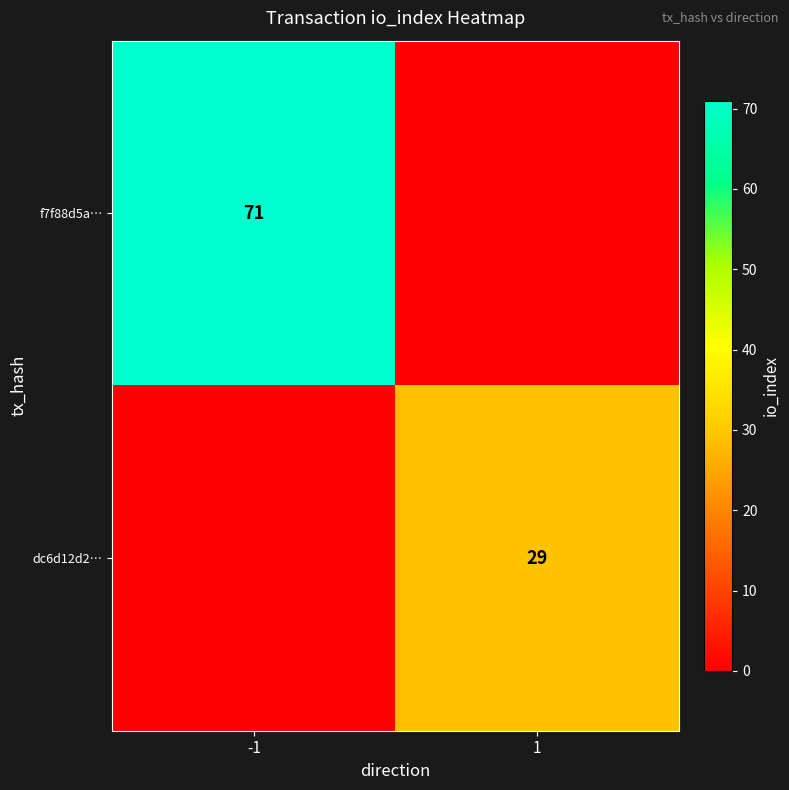

The value of f7f88d5a… at -1 is 71. True or false?

True